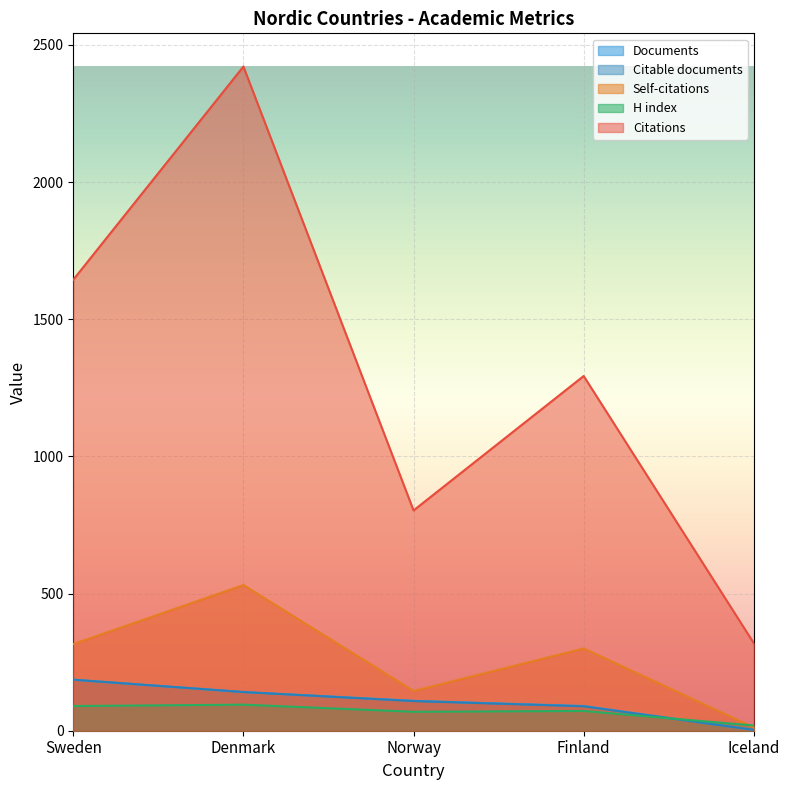

What is the sum of all Self-citations values?

1304